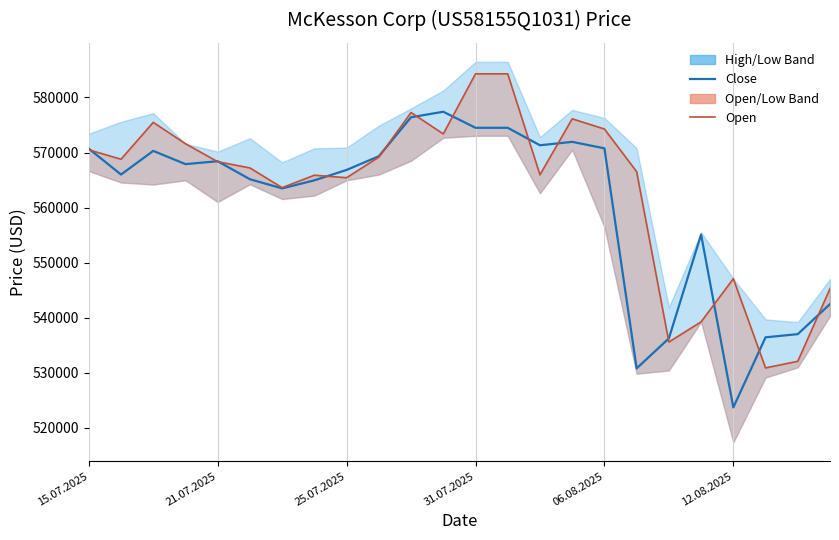

What is the sum of all Close values?

13451892